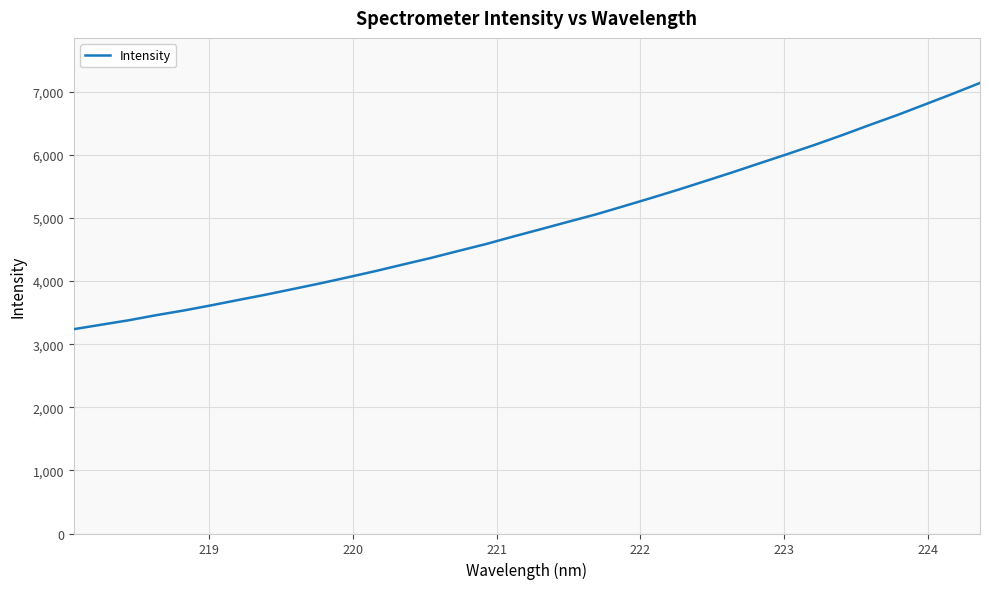

Does the chart have visible grid lines?

Yes